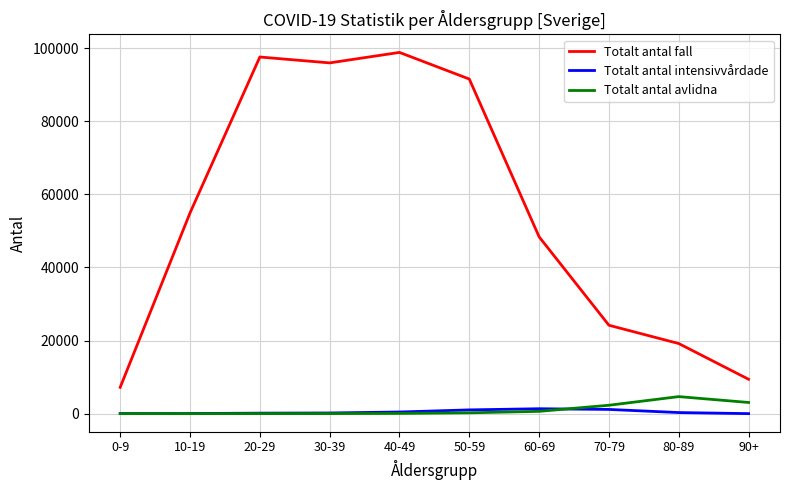

What position from the left is 60-69?

7